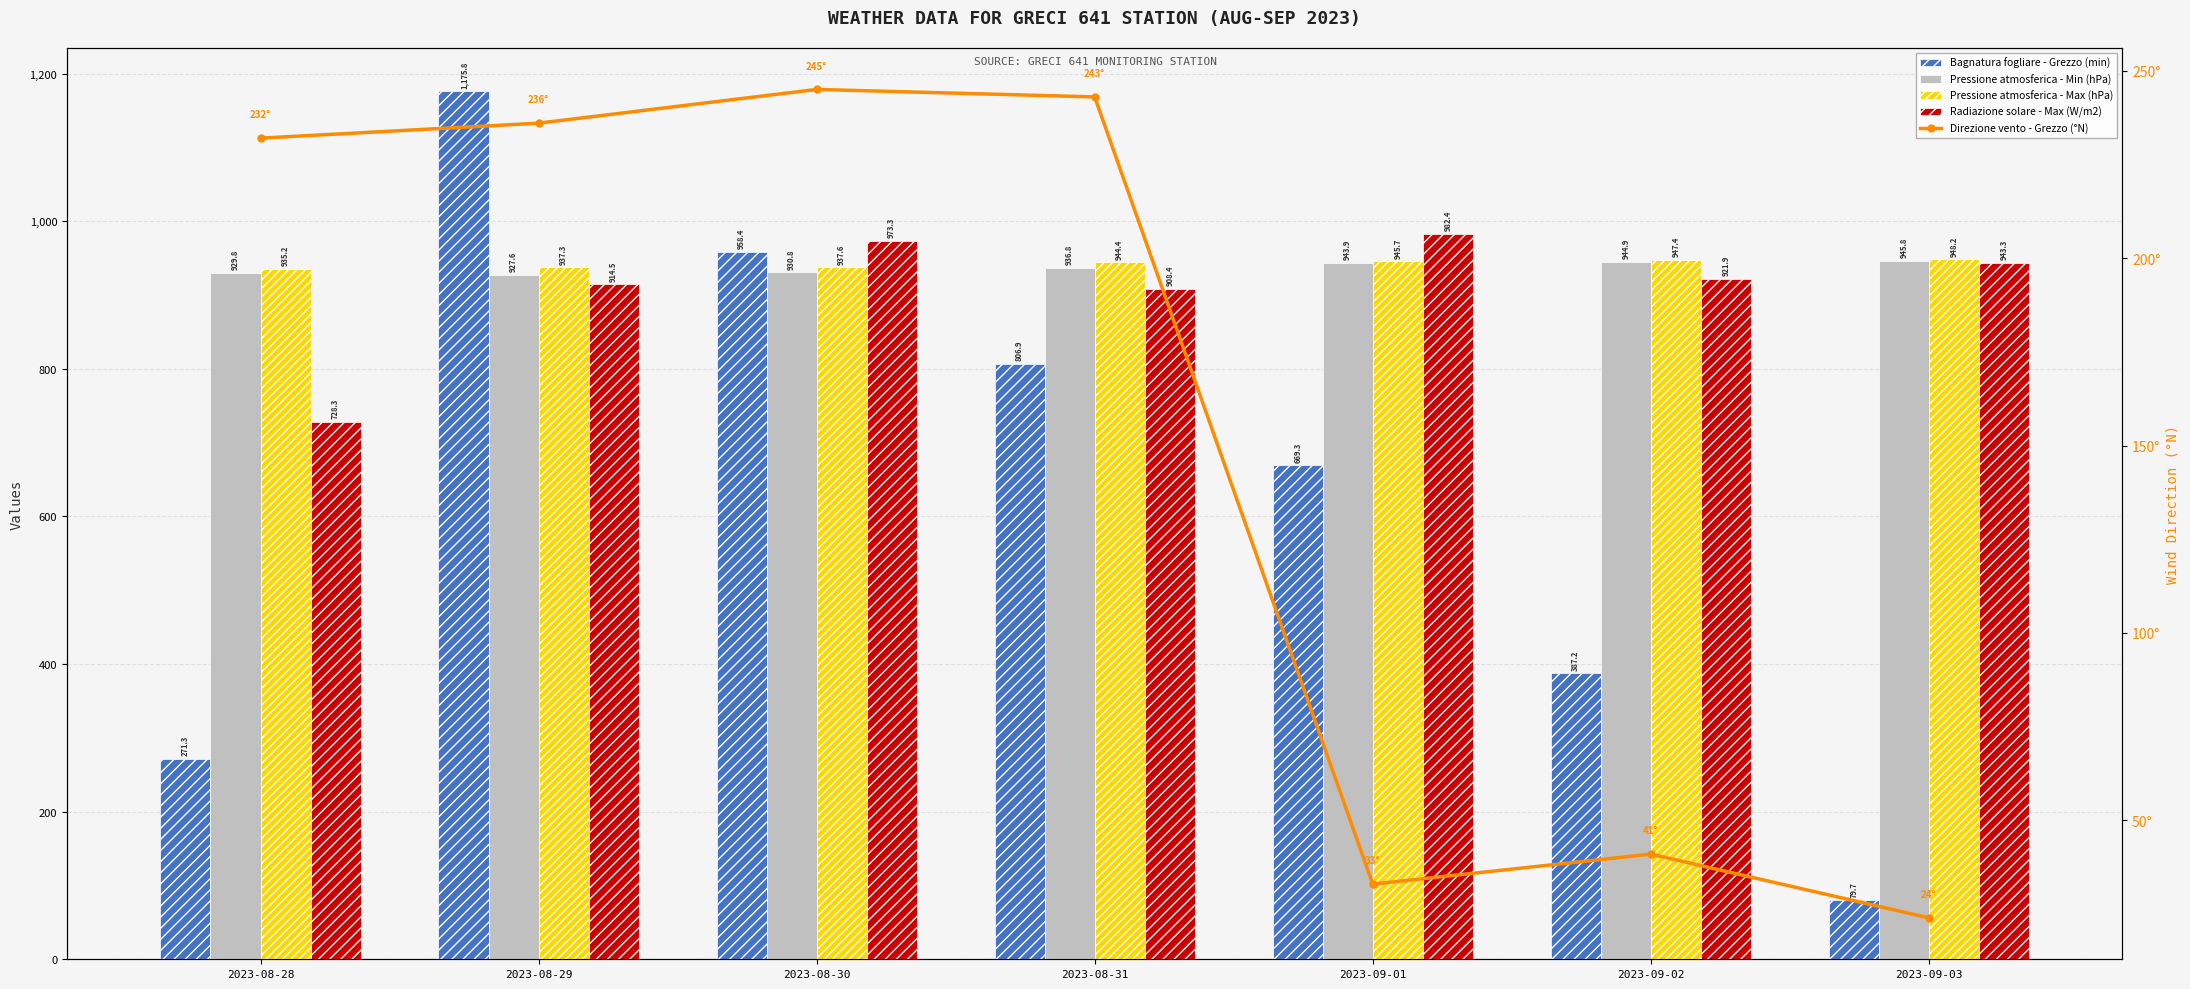

Which category has the lowest value in the Radiazione solare - Max (W/m2) series?

2023-08-28